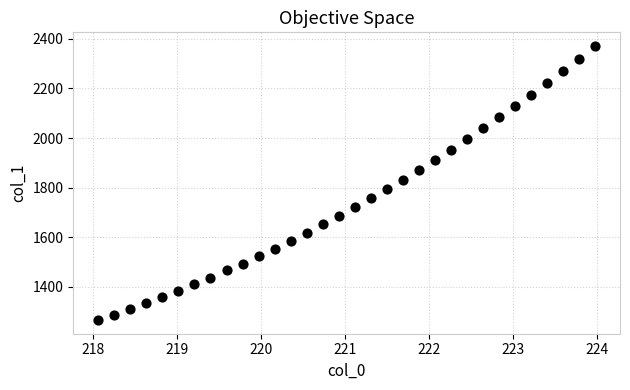

What is the range of Y values (max minus min)?

1104.6